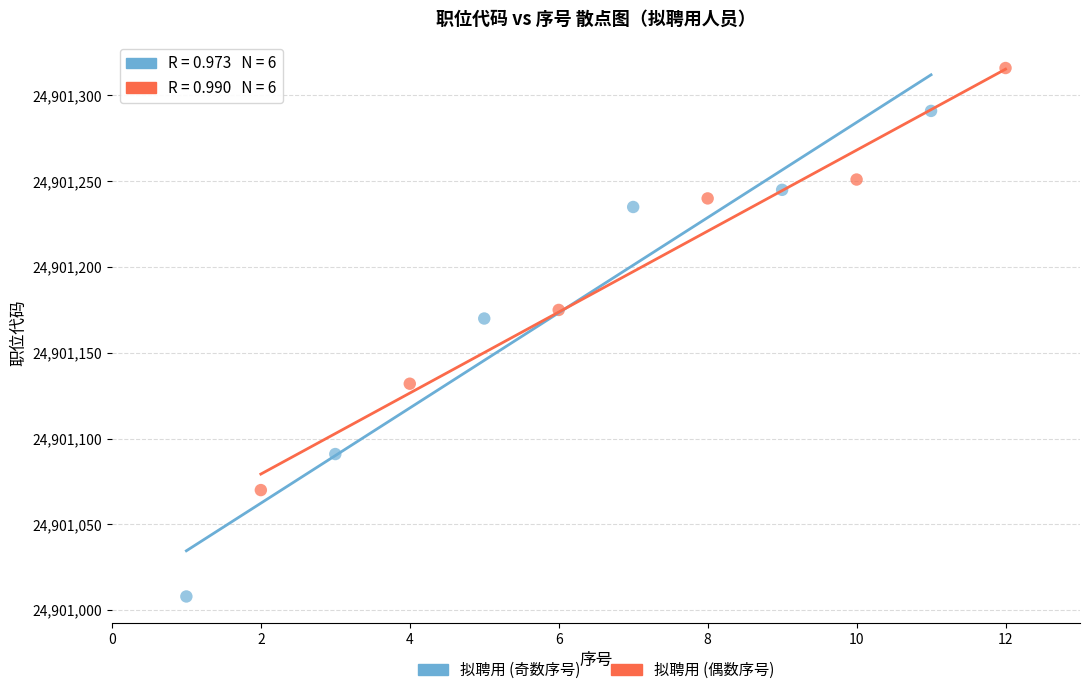

Which series contains the lowest Y value?

拟聘用 (奇数序号)